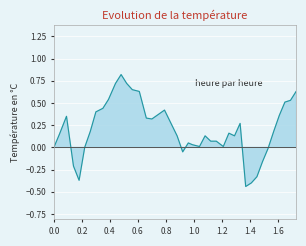

True or false: the data shows -0.3 at 33.

False